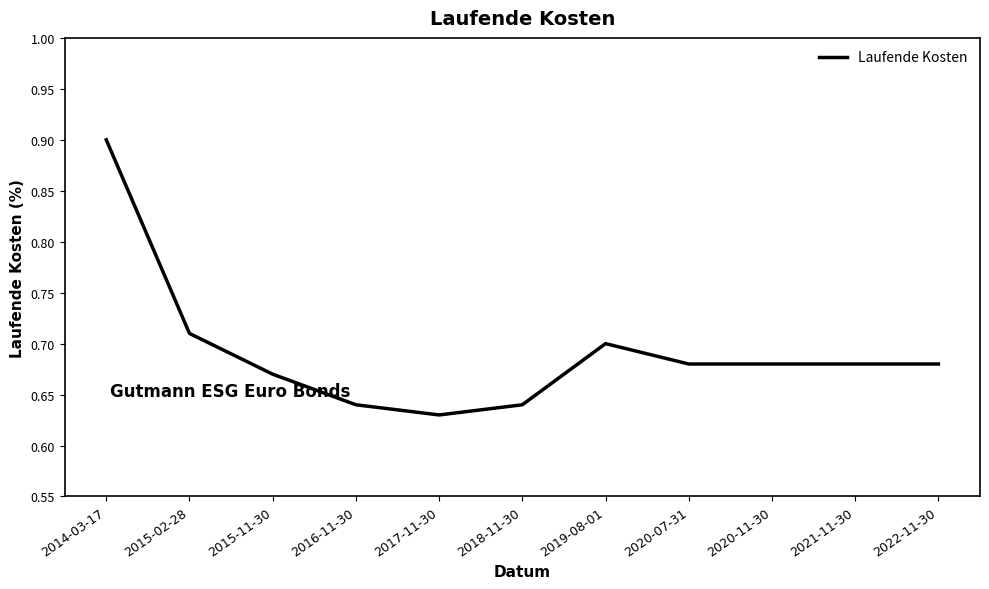

Does the chart display data point markers on the line(s)?

No